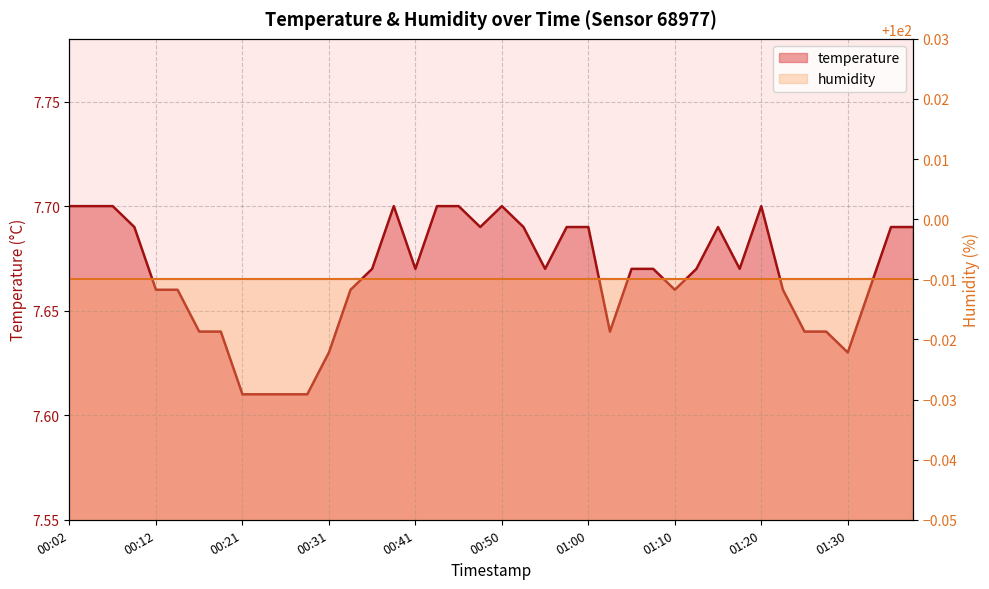

What is the difference between the maximum and minimum values?

0.1